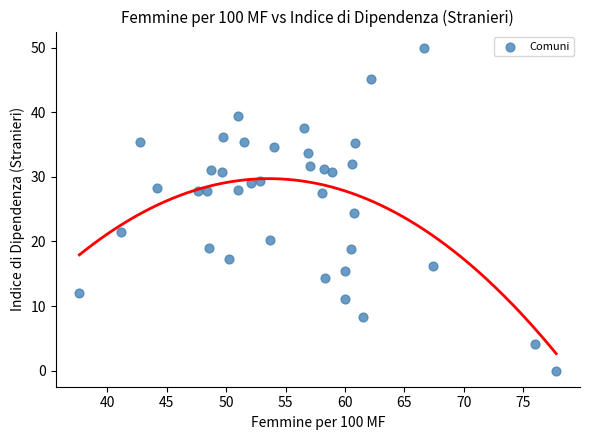

What is the range of X values (max minus min)?

40.1